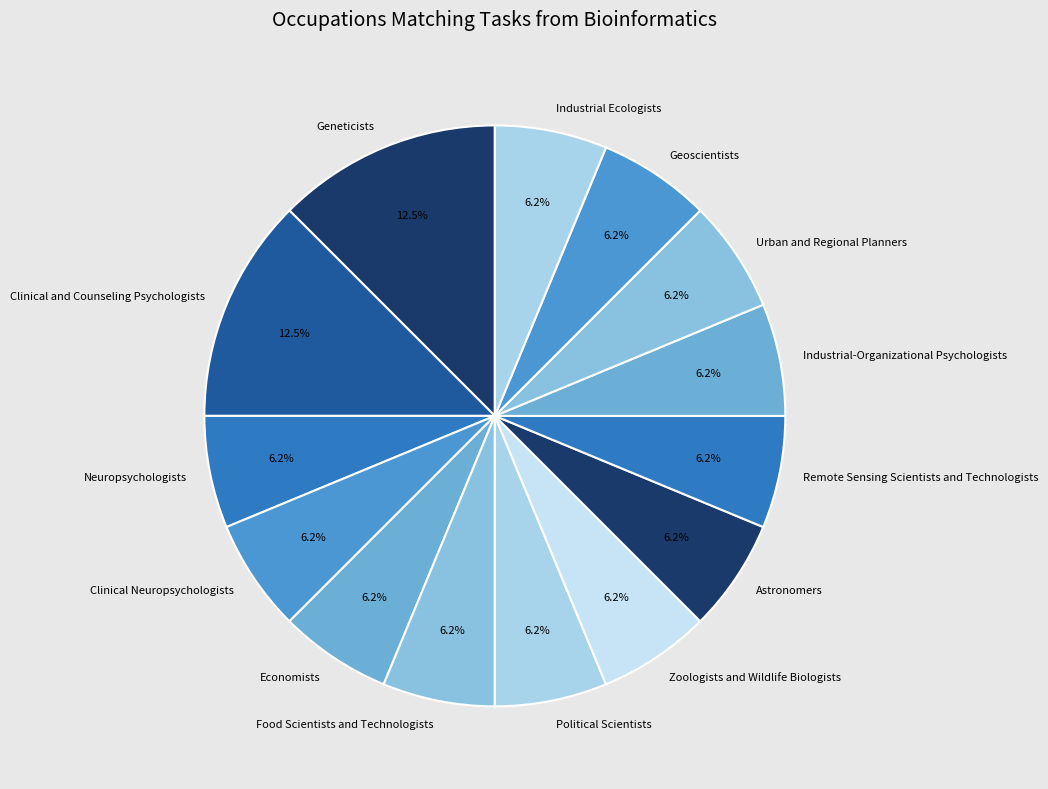

To the nearest percent, what percentage of the pie is Zoologists and Wildlife Biologists?

6%